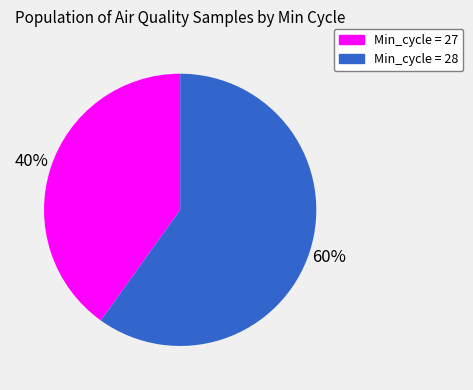

To the nearest percent, what is the difference between the largest and smallest slice percentages?

20%